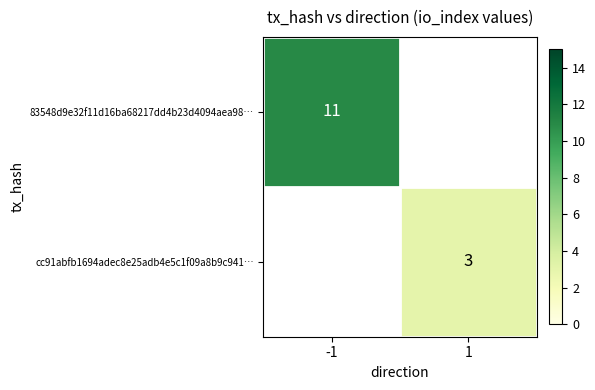

The value of cc91abfb1694adec8e25adb4e5c1f09a8b9c941… at 1 is 3. True or false?

True